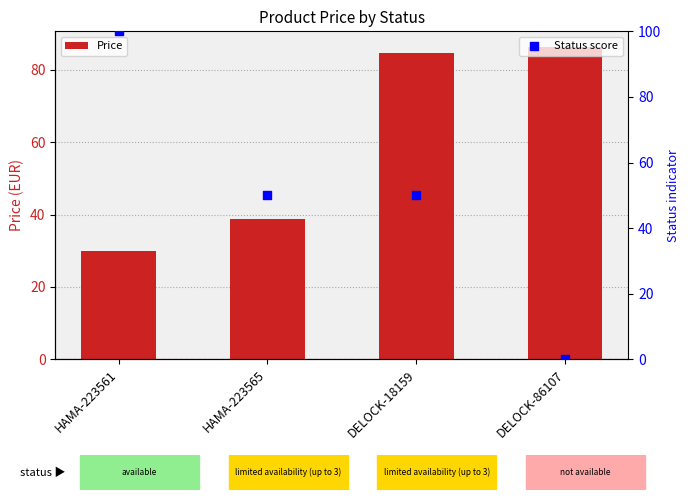

Which series has the widest spread of Y values?

Status score